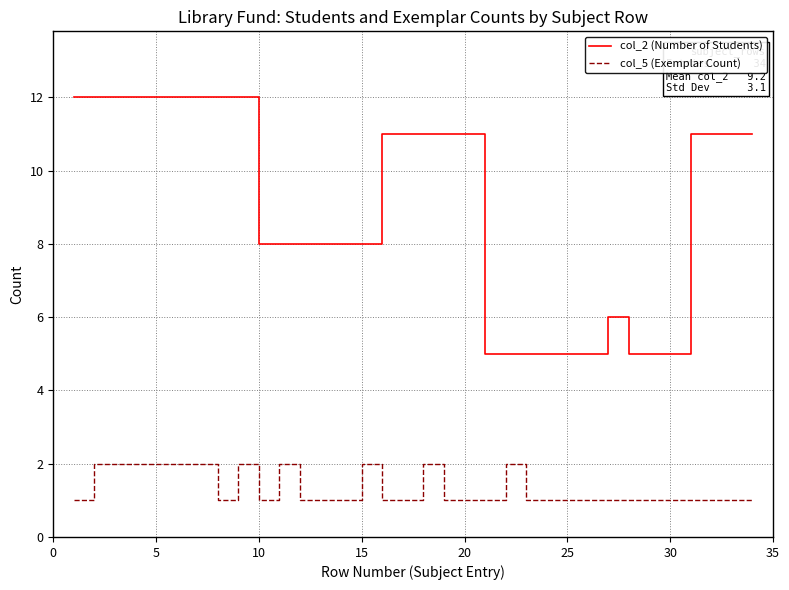

Which series has the largest total across all categories?

col_2 (Number of Students)